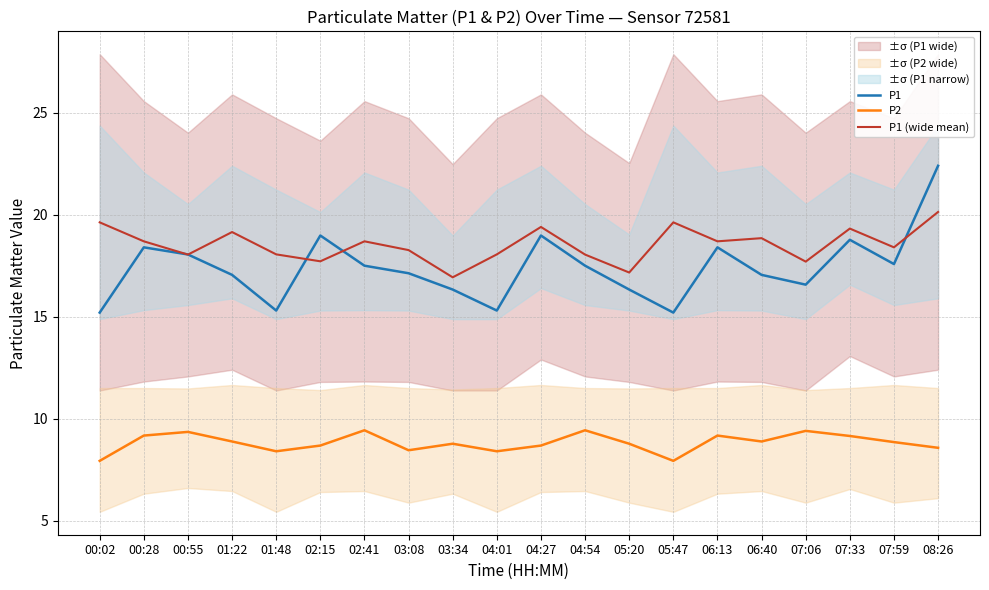

At how many categories does at least one series exceed 18?

17